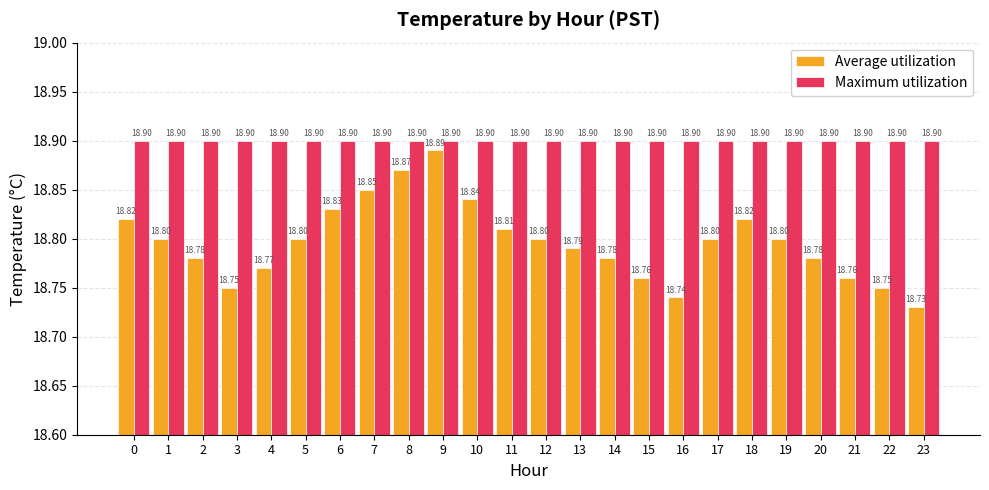

How many bars are there in total?

48